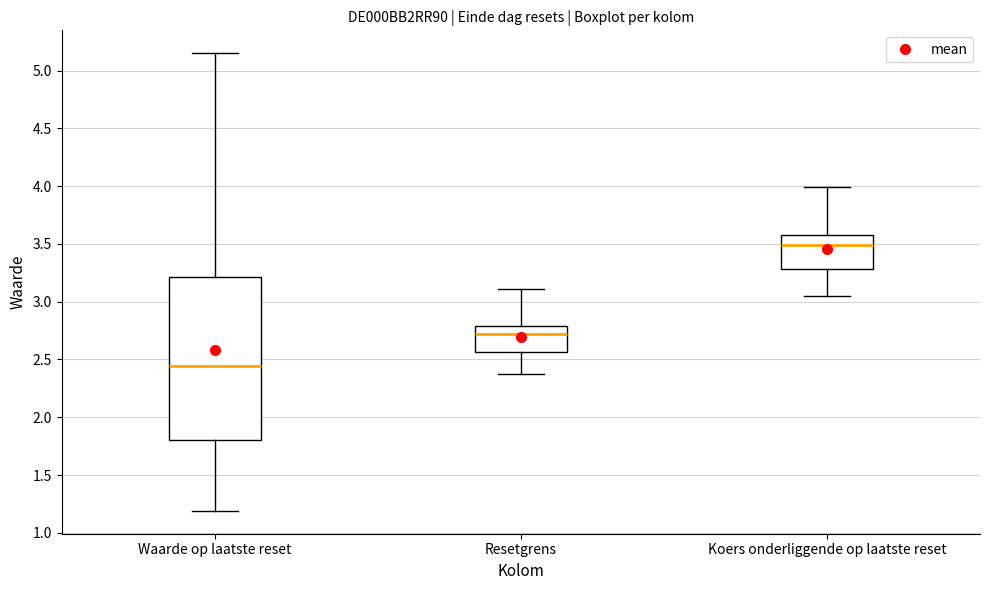

Reading left to right, read every box against the y-axis: the position of its median line, the range the box covers, and the ends of its whiskers. The values are not printed on the chart, so give them approximately, as read against the axis.

Waarde op laatste reset: median 2.45, box 1.80 to 3.20, whiskers 1.20 to 5.15
Resetgrens: median 2.70, box 2.55 to 2.80, whiskers 2.40 to 3.10
Koers onderliggende op laatste reset: median 3.50, box 3.30 to 3.60, whiskers 3.05 to 4.00